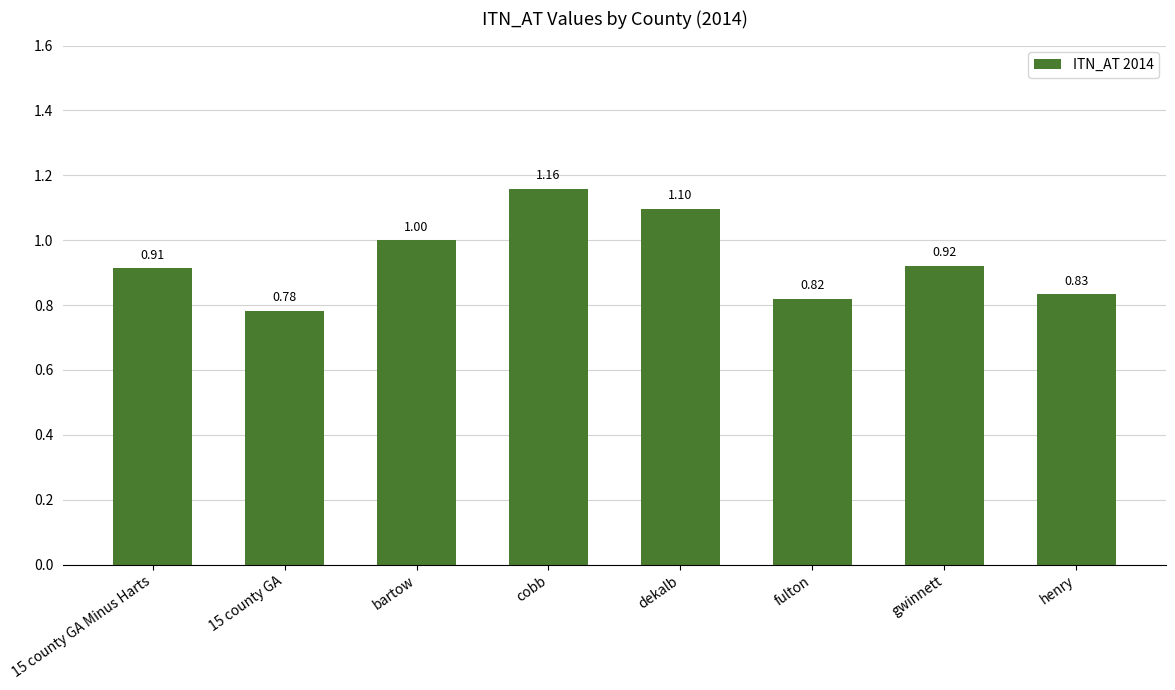

Which label corresponds to the largest value in the chart?

cobb